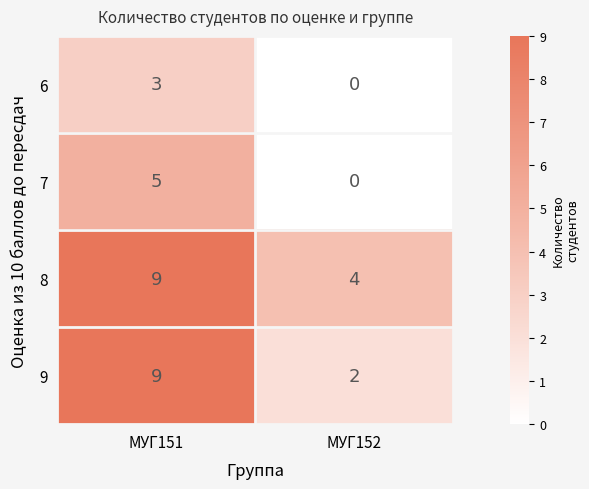

Where is 9 nearest to the value 5?

МУГ152